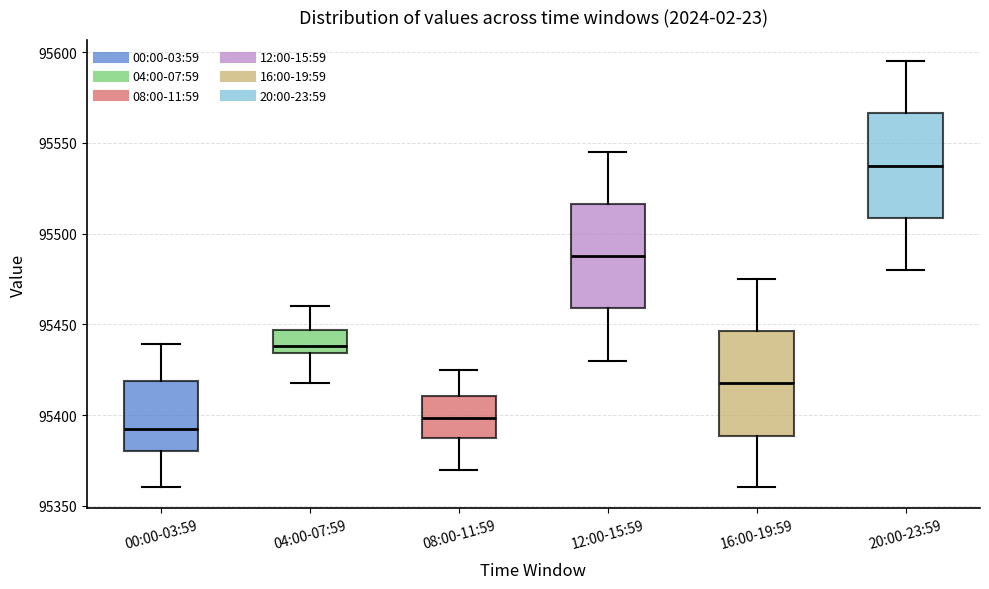

Which box's median line is the lowest?

00:00-03:59